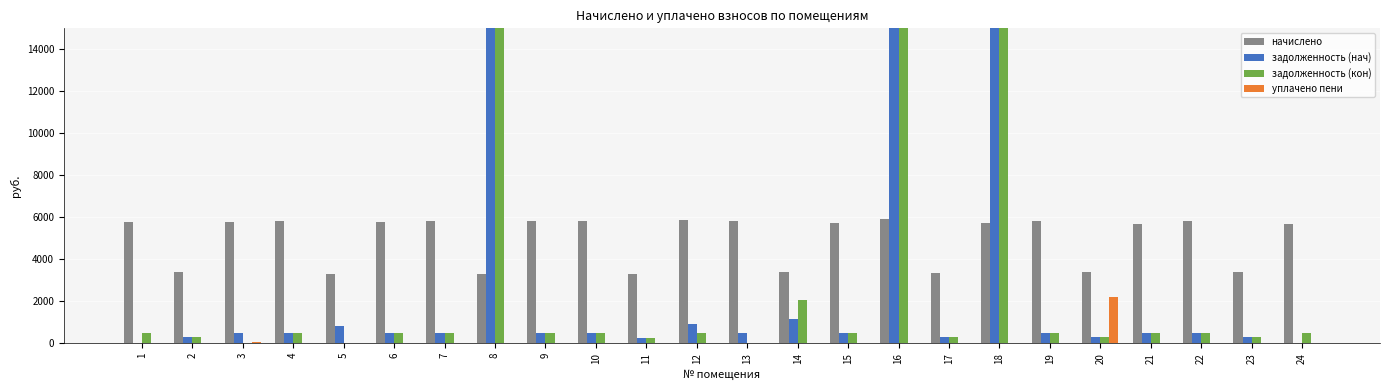

True or false: уплачено пени has a value of 0.0 at 11.

True